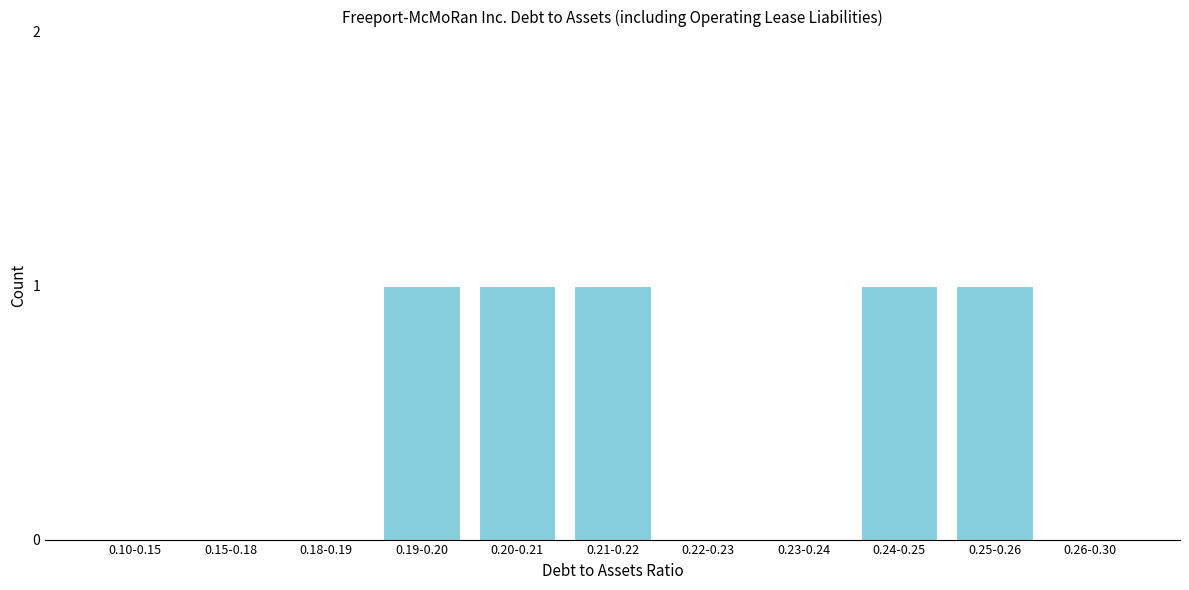

Reading left to right, list all the values displayed in this chart.

0.10-0.15=0	0.15-0.18=0	0.18-0.19=0	0.19-0.20=1	0.20-0.21=1	0.21-0.22=1	0.22-0.23=0	0.23-0.24=0	0.24-0.25=1	0.25-0.26=1	0.26-0.30=0